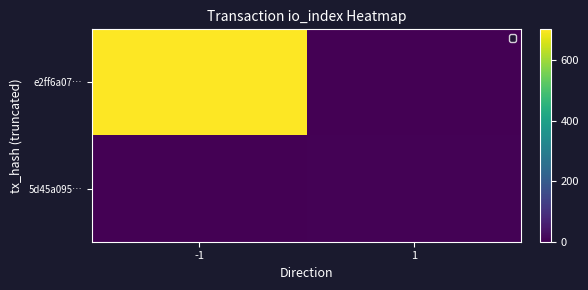

At which category is the sum across all series the highest?

-1